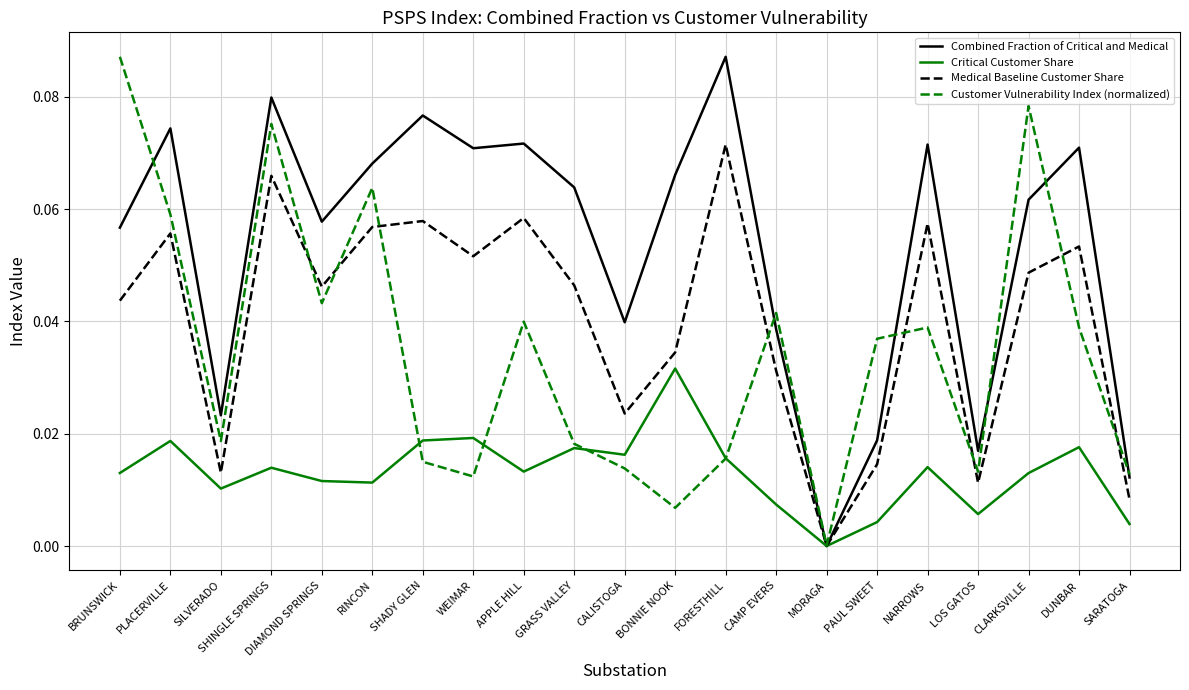

Between WEIMAR and APPLE HILL, which series saw the biggest shift?

Customer Vulnerability Index (normalized)